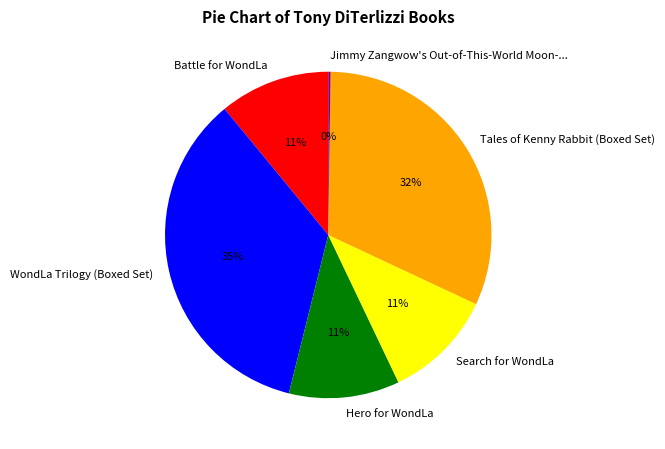

The Tales of Kenny Rabbit (Boxed Set) slice represents 45% of the pie. True or false?

False